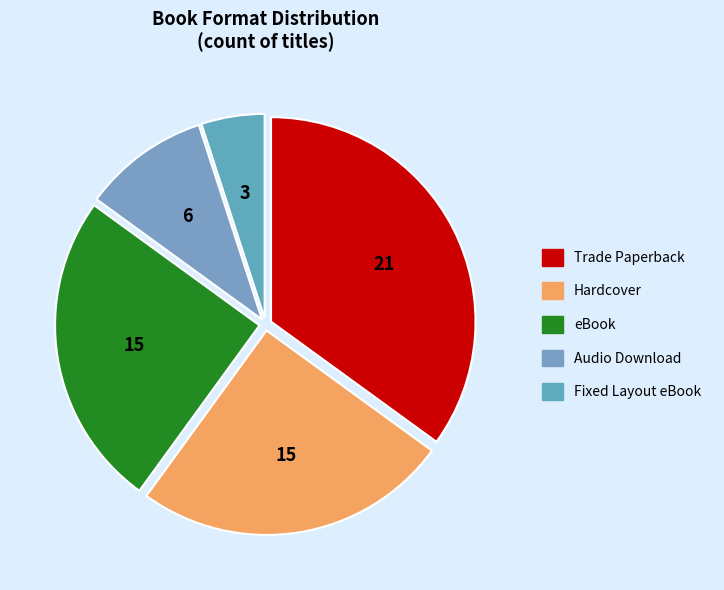

Count the number of slices in the pie.

5